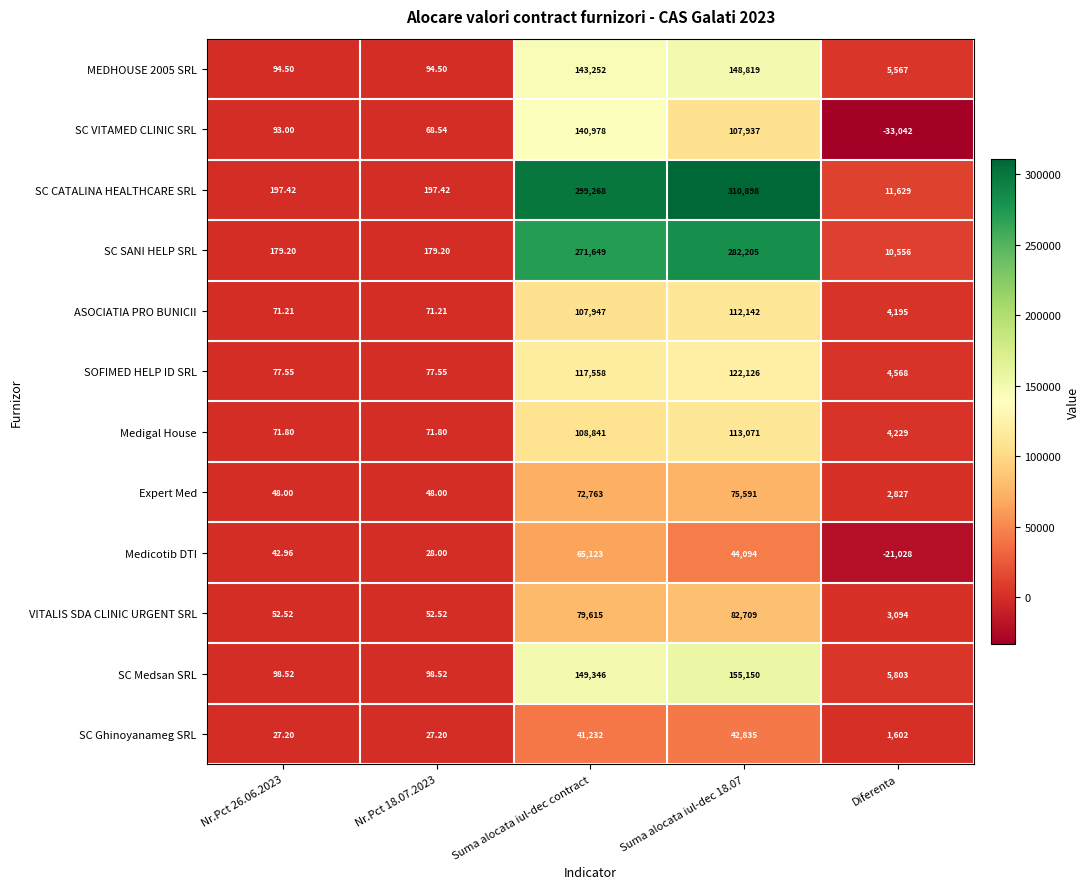

Which label corresponds to the smallest value in the chart?

Diferenta